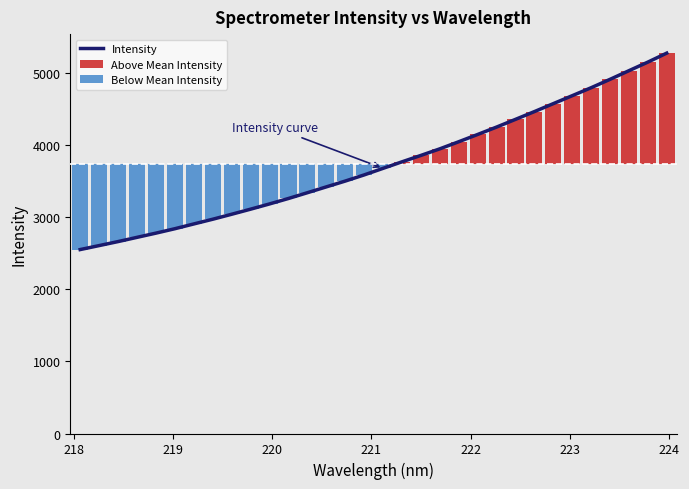

Reading left to right, transcribe all the data shown in this chart.

2549.5	2604.6	2660.2	2718.9	2777.4	2838.5	2904.7	2970.1	3039.0	3109.6	3182.1	3257.7	3337.6	3418.6	3499.0	3584.3	3675.4	3765.8	3854.7	3945.9	4044.4	4144.9	4247.6	4354.3	4461.8	4572.3	4682.3	4792.7	4908.9	5028.7	5147.7	5272.3